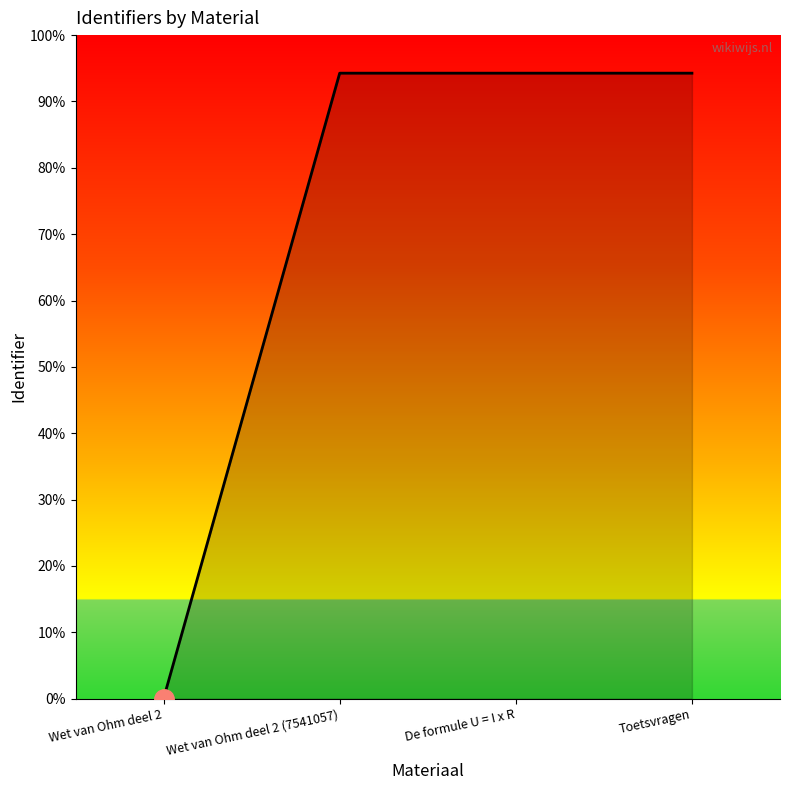

List the labels in order of value, largest first.

Toetsvragen, De formule U = I x R, Wet van Ohm deel 2 (7541057), Wet van Ohm deel 2